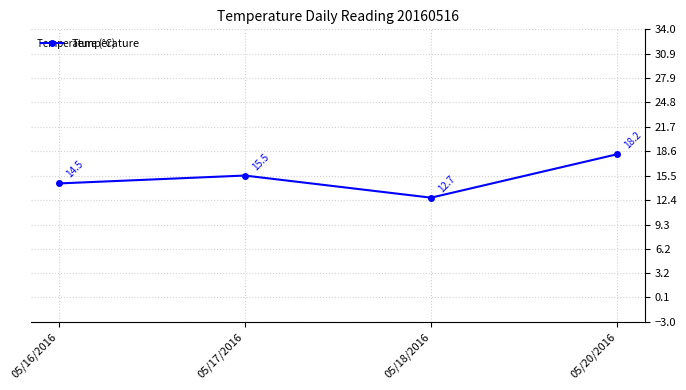

The chart shows a value of 22.0 at 05/18/2016. True or false?

False